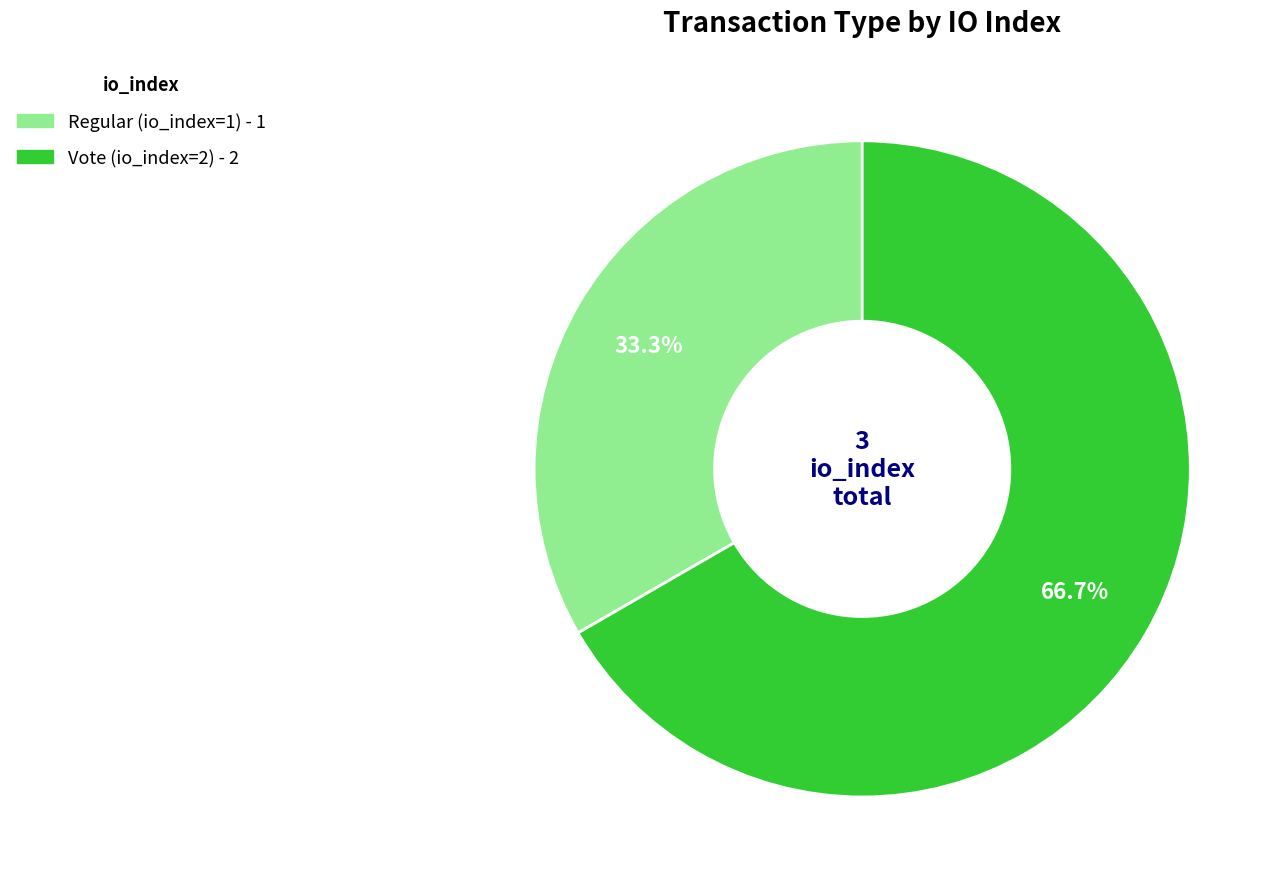

Which slice represents more than half of the pie?

Vote (io_index=2)